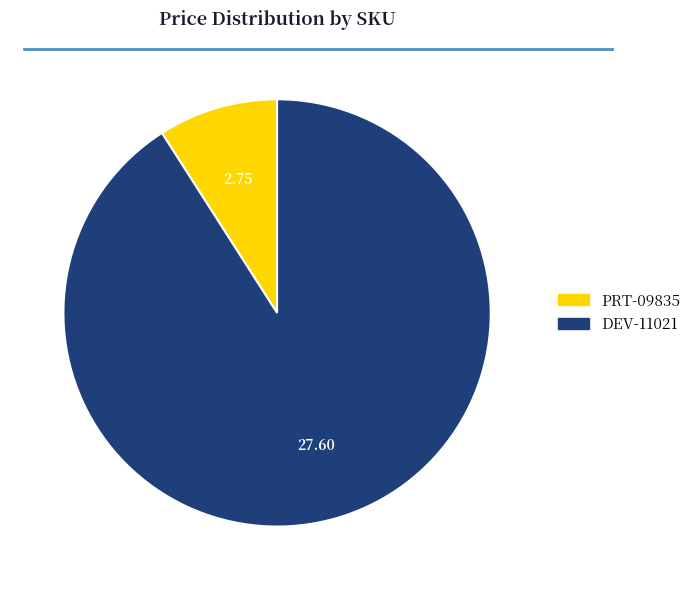

How many segments does this pie chart have?

2